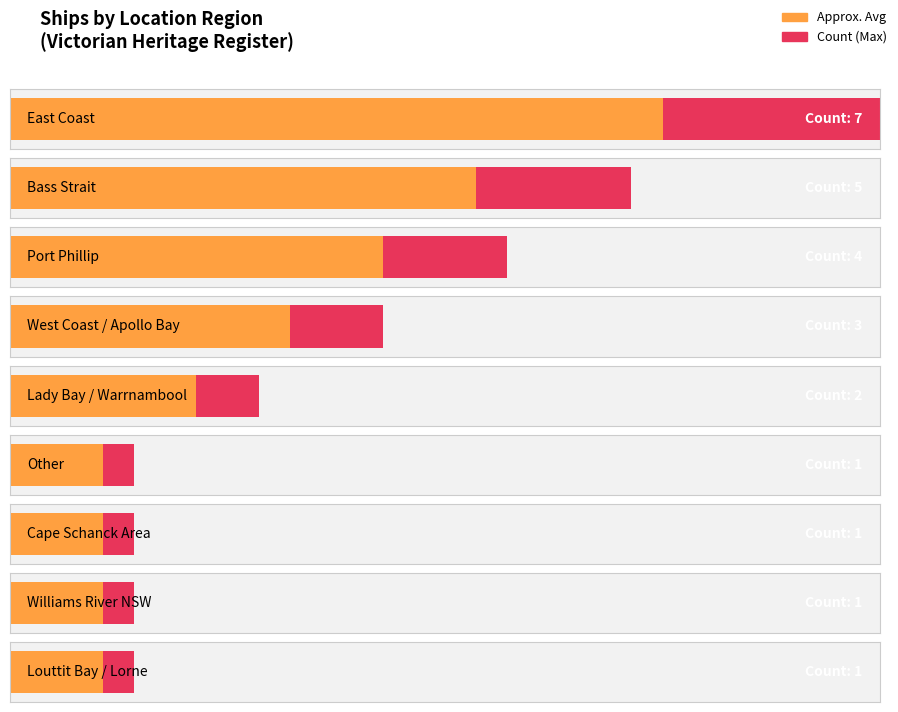

What is the sum of all values?

25